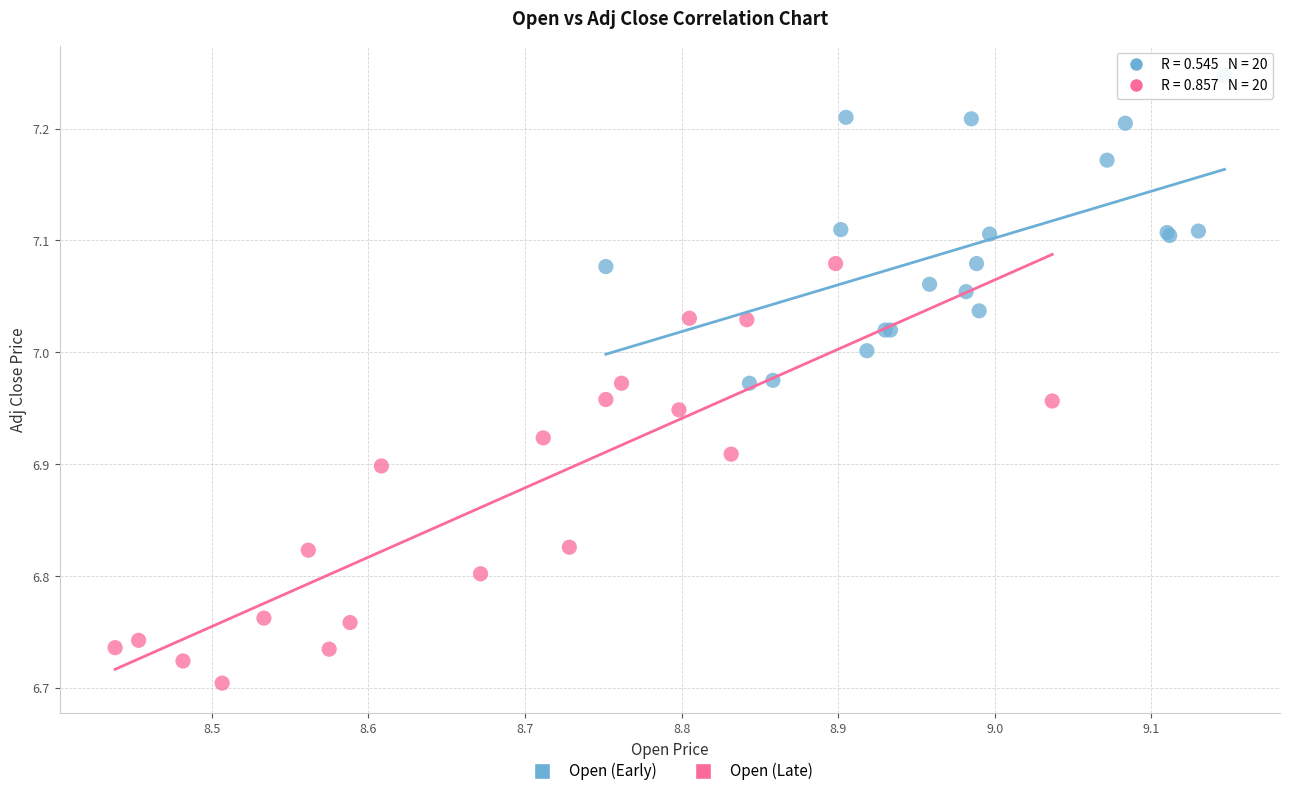

Which series reaches the maximum Y coordinate?

Open (Early)